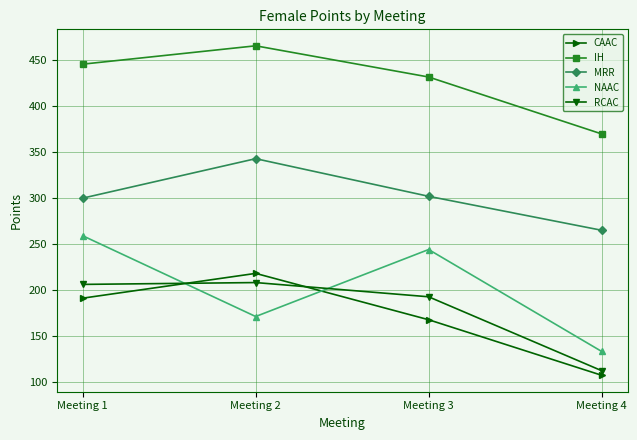

Is it true that RCAC equals 88.2 at Meeting 3?

False